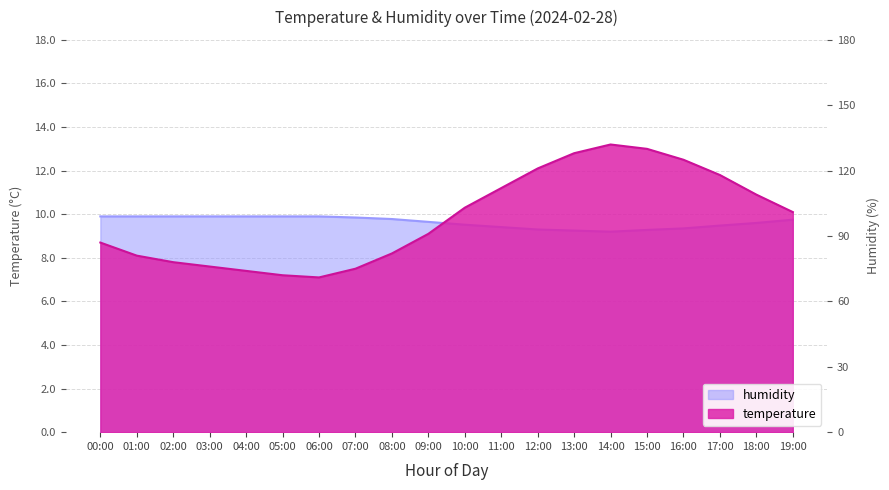

Count the number of categories in the chart.

20